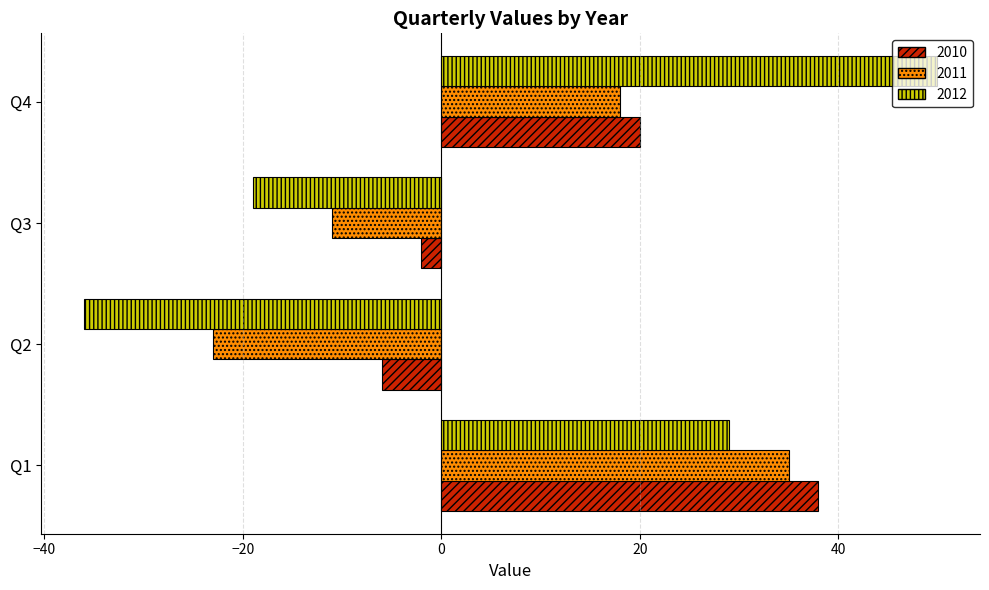

How many series are shown in this chart?

3